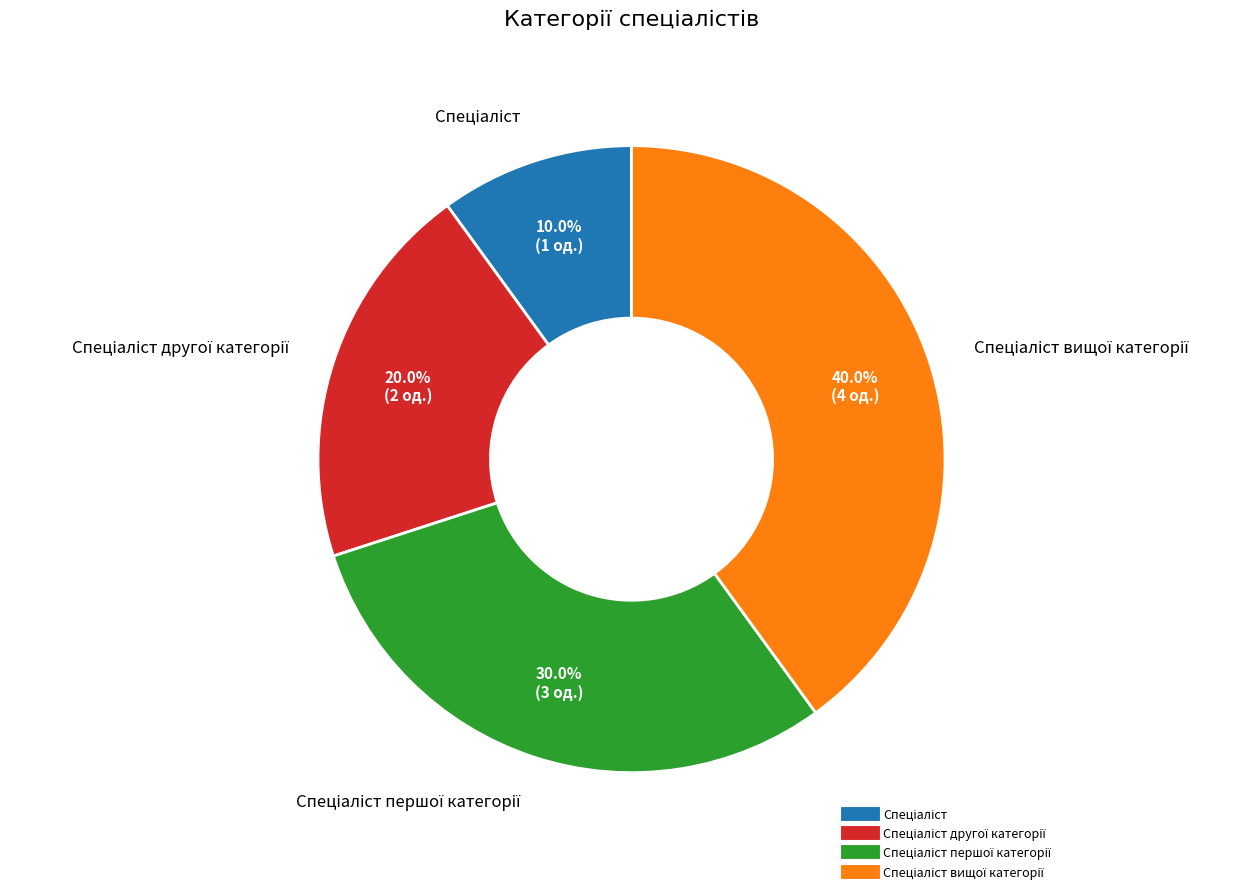

Is there a majority slice in this chart?

No